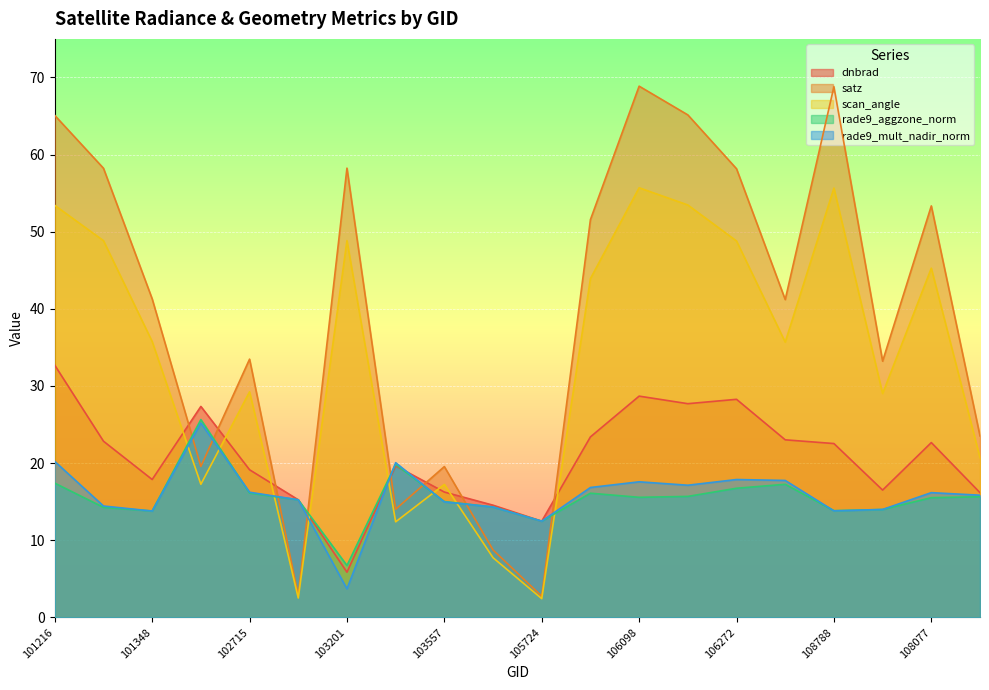

In rade9_mult_nadir_norm, how many points are higher than both neighbors (excluding endpoints)?

5